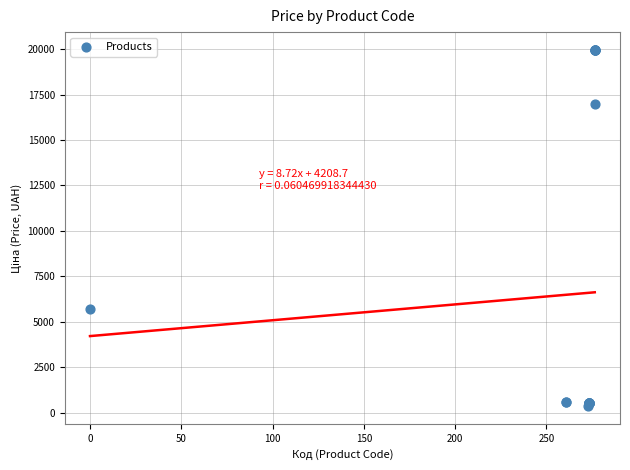

What Y value in the scatter plot is closest to 10162?

5673.8